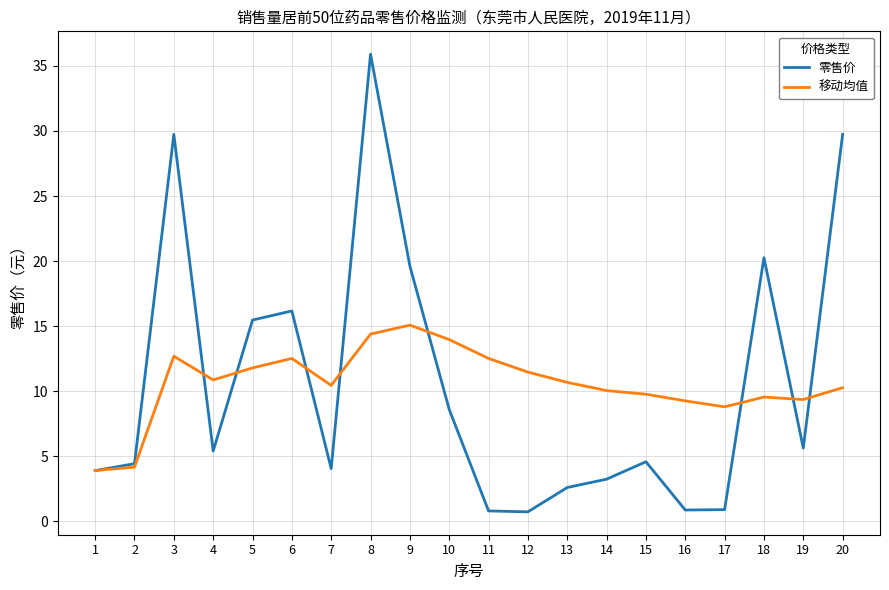

Which series has the largest range (max minus min)?

零售价